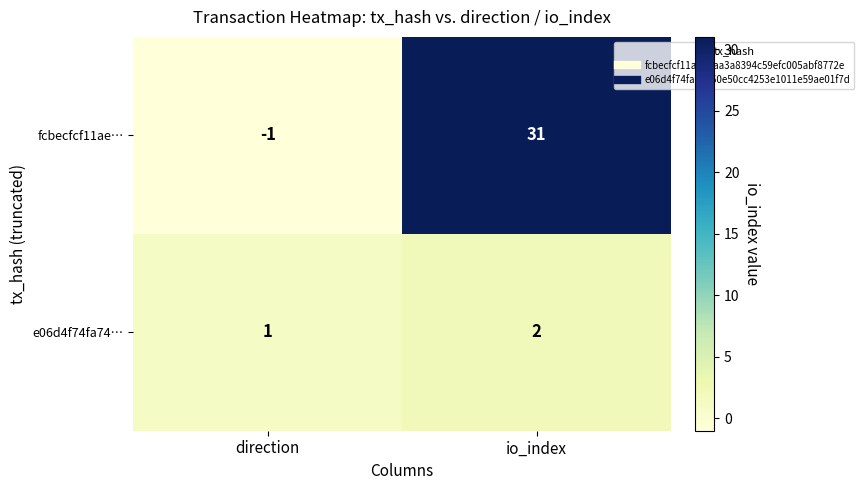

List the series in order of their peak value, lowest first.

e06d4f74fa74…, fcbecfcf11ae…